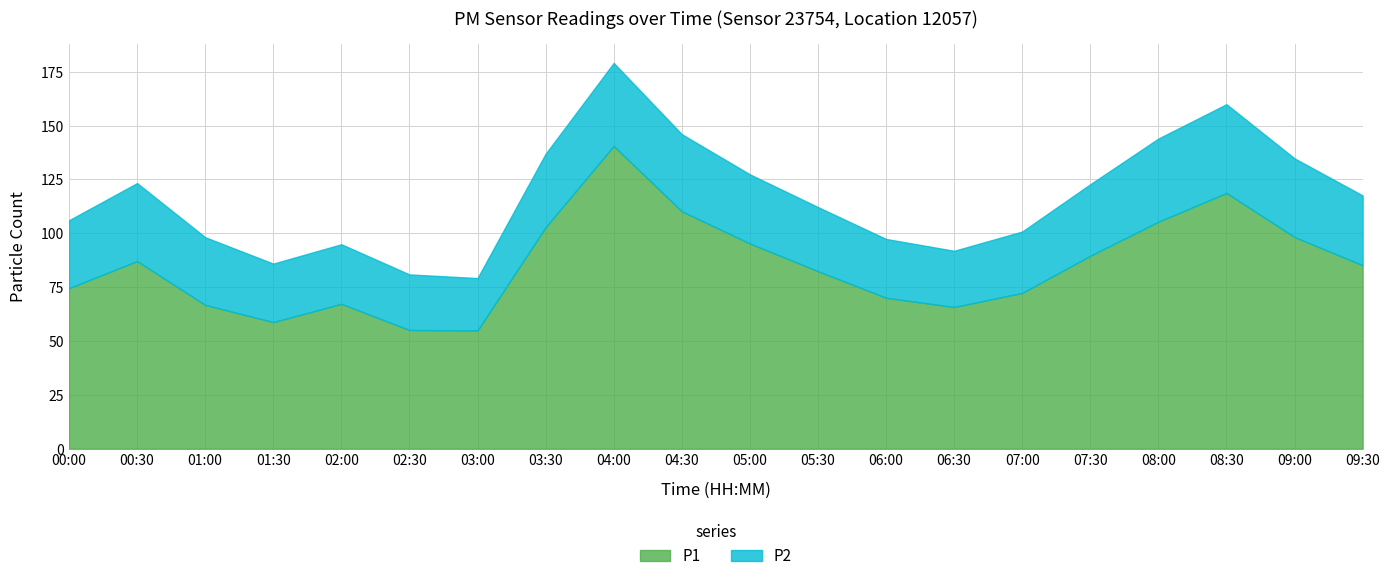

Reading right to left, list all the values displayed in this chart.

P1: 85.2	98.3	118.8	105.4	89.6	72.3	65.8	70.1	82.5	95.3	110.2	140.6	102.8	54.9	55.1	67.3	58.8	66.8	87.1	74.6
P2: 32.4	36.5	41.2	38.6	33.2	28.5	26.1	27.3	29.8	32.1	35.8	38.5	34.1	24.3	25.8	27.6	27.1	31.4	36.2	31.5